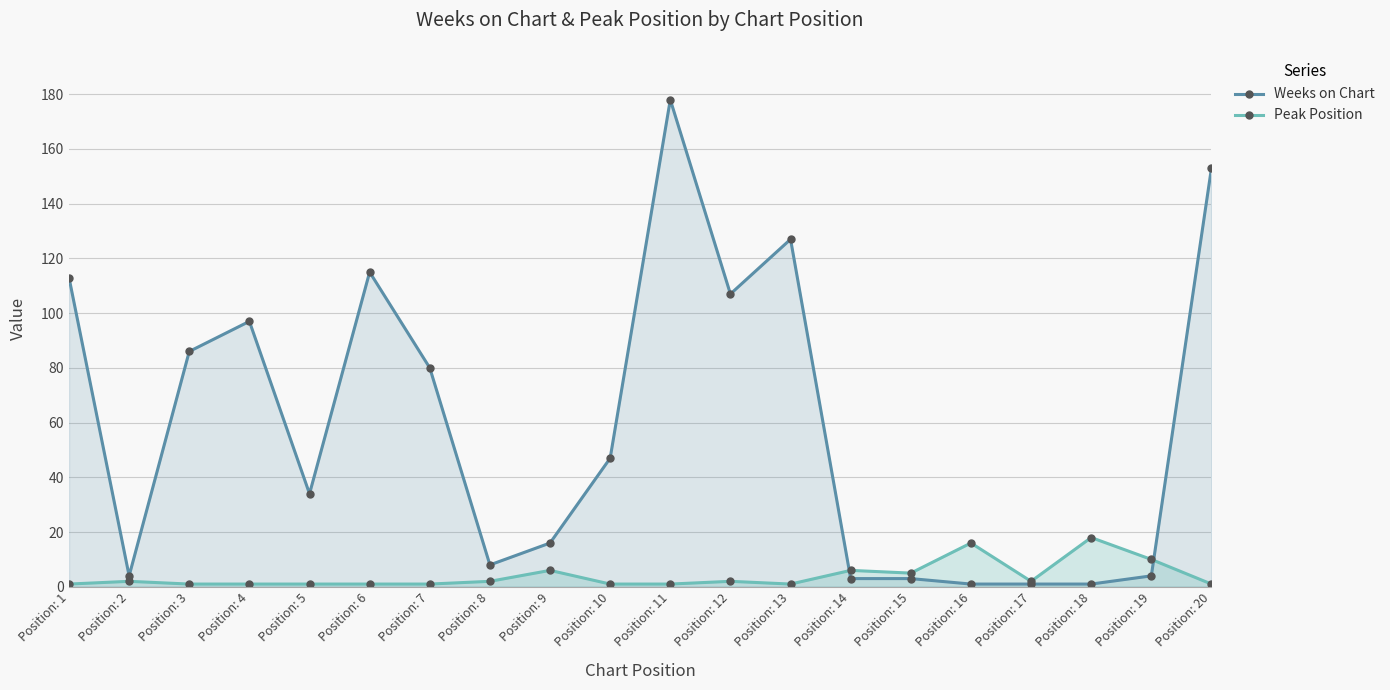

Reading left to right, what are all the values shown in this chart?

Weeks on Chart: Position: 1=113	Position: 2=4	Position: 3=86	Position: 4=97	Position: 5=34	Position: 6=115	Position: 7=80	Position: 8=8	Position: 9=16	Position: 10=47	Position: 11=178	Position: 12=107	Position: 13=127	Position: 14=3	Position: 15=3	Position: 16=1	Position: 17=1	Position: 18=1	Position: 19=4	Position: 20=153
Peak Position: Position: 1=1	Position: 2=2	Position: 3=1	Position: 4=1	Position: 5=1	Position: 6=1	Position: 7=1	Position: 8=2	Position: 9=6	Position: 10=1	Position: 11=1	Position: 12=2	Position: 13=1	Position: 14=6	Position: 15=5	Position: 16=16	Position: 17=2	Position: 18=18	Position: 19=10	Position: 20=1